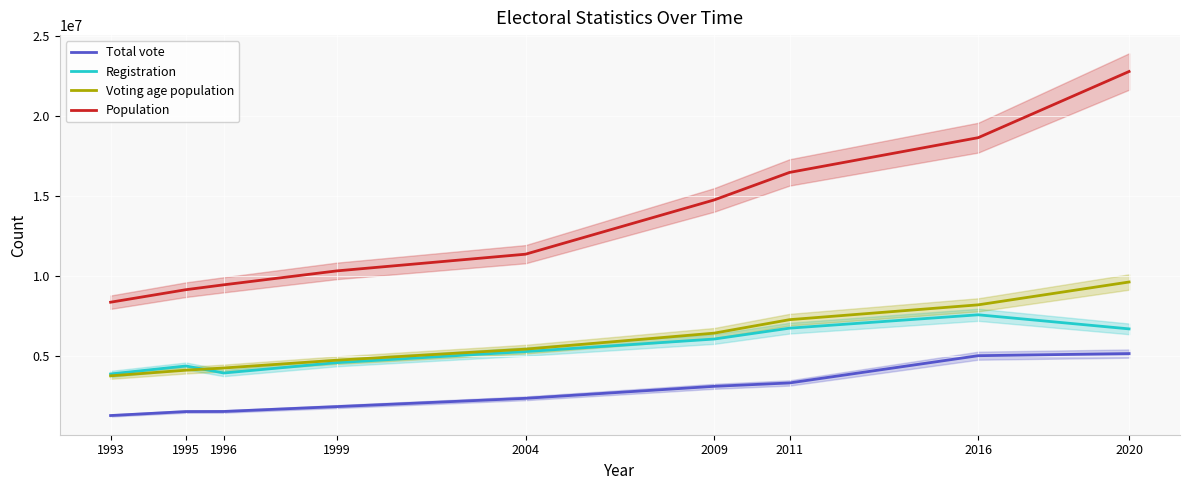

Rank the categories by Registration value from lowest to highest.

1993, 1996, 1995, 1999, 2004, 2009, 2020, 2011, 2016